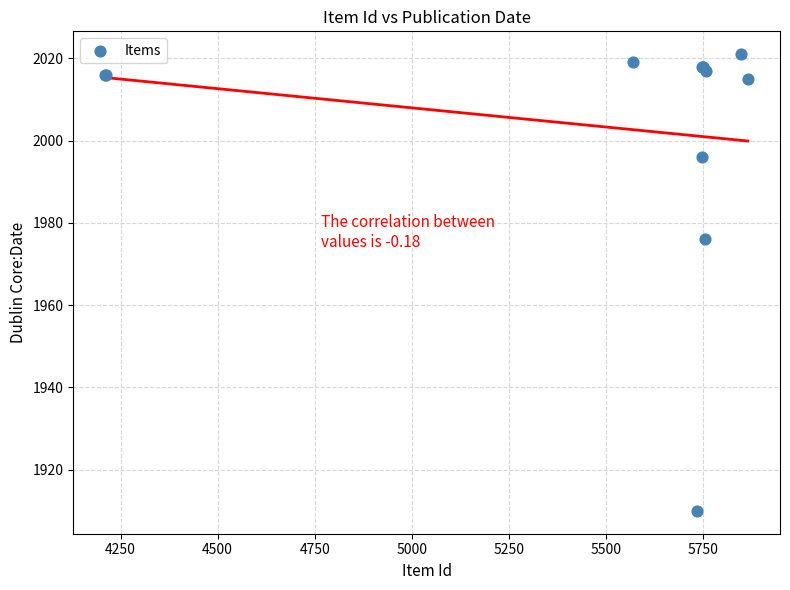

What Y value in the scatter plot is closest to 1965?

1976